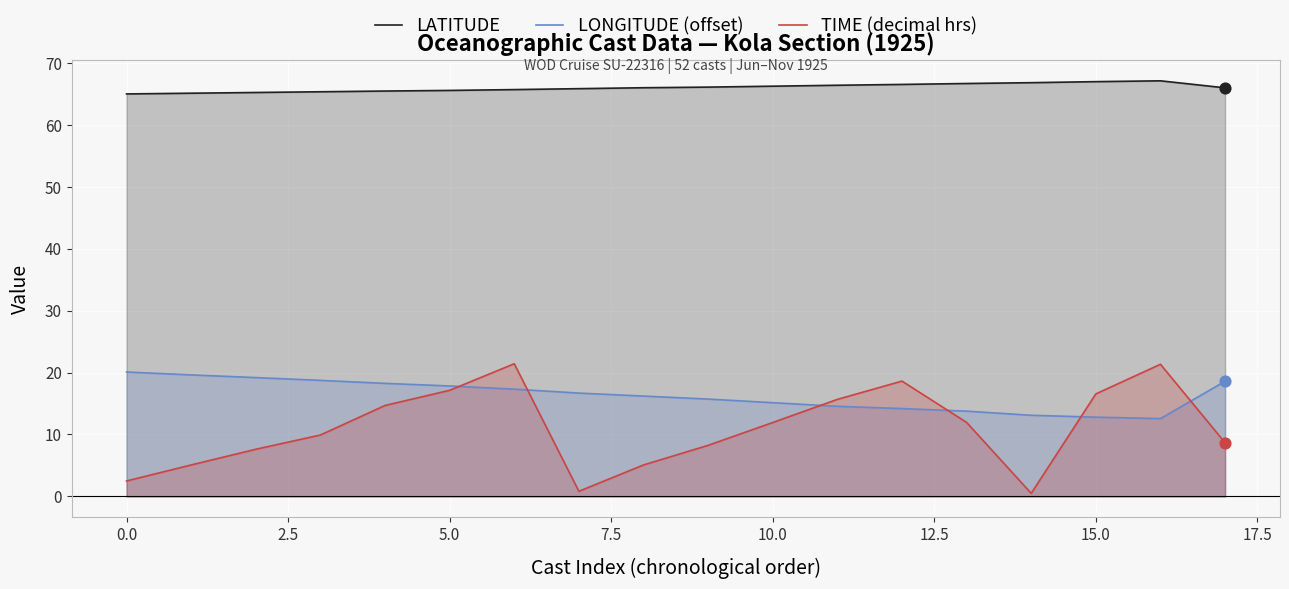

Which series has the largest total across all categories?

LATITUDE